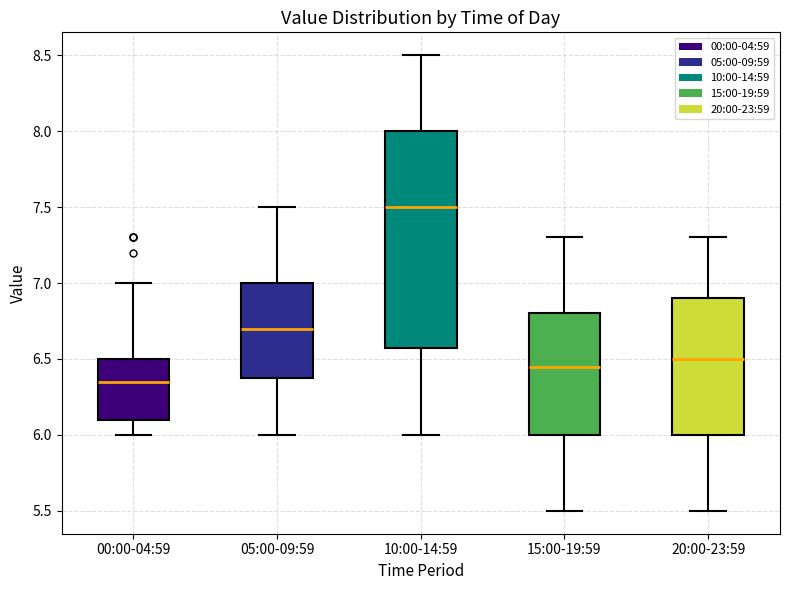

Reading left to right, read every box against the y-axis: the position of its median line, the range the box covers, and the ends of its whiskers. The values are not printed on the chart, so give them approximately, as read against the axis.

00:00-04:59: median 6.35, box 6.10 to 6.50, whiskers 6.00 to 7.00
05:00-09:59: median 6.70, box 6.40 to 7.00, whiskers 6.00 to 7.50
10:00-14:59: median 7.50, box 6.60 to 8.00, whiskers 6.00 to 8.50
15:00-19:59: median 6.45, box 6.00 to 6.80, whiskers 5.50 to 7.30
20:00-23:59: median 6.50, box 6.00 to 6.90, whiskers 5.50 to 7.30